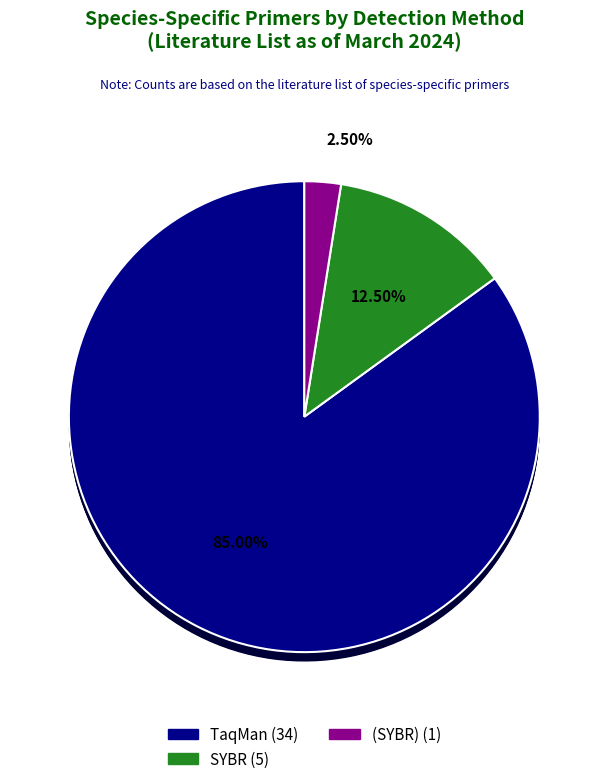

Is there a majority slice in this chart?

Yes